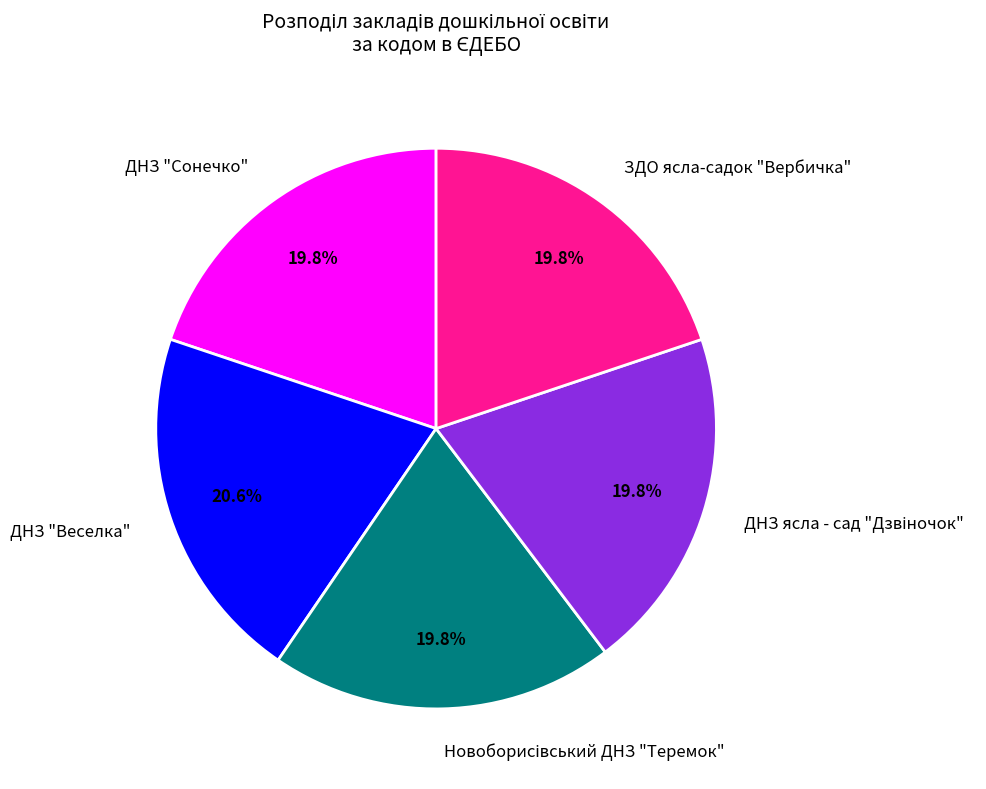

To the nearest percent, what is the difference between the largest and smallest slice percentages?

1%